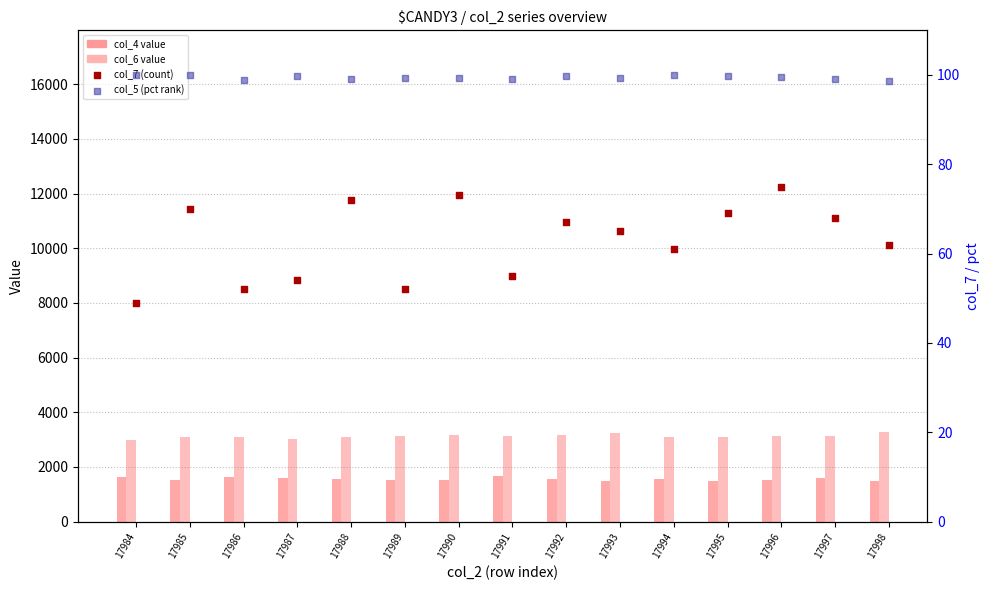

What is the total value across all series at 17992?

4877.7